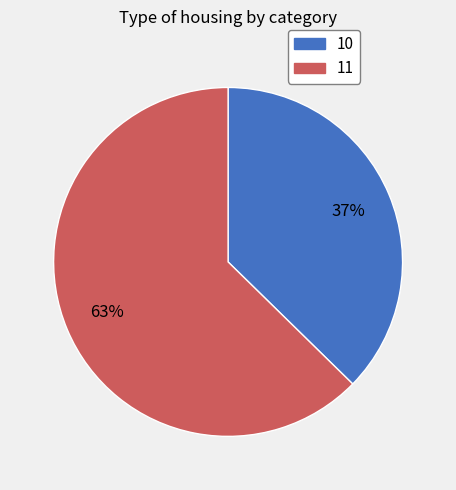

Which category has the smallest portion of the pie?

10